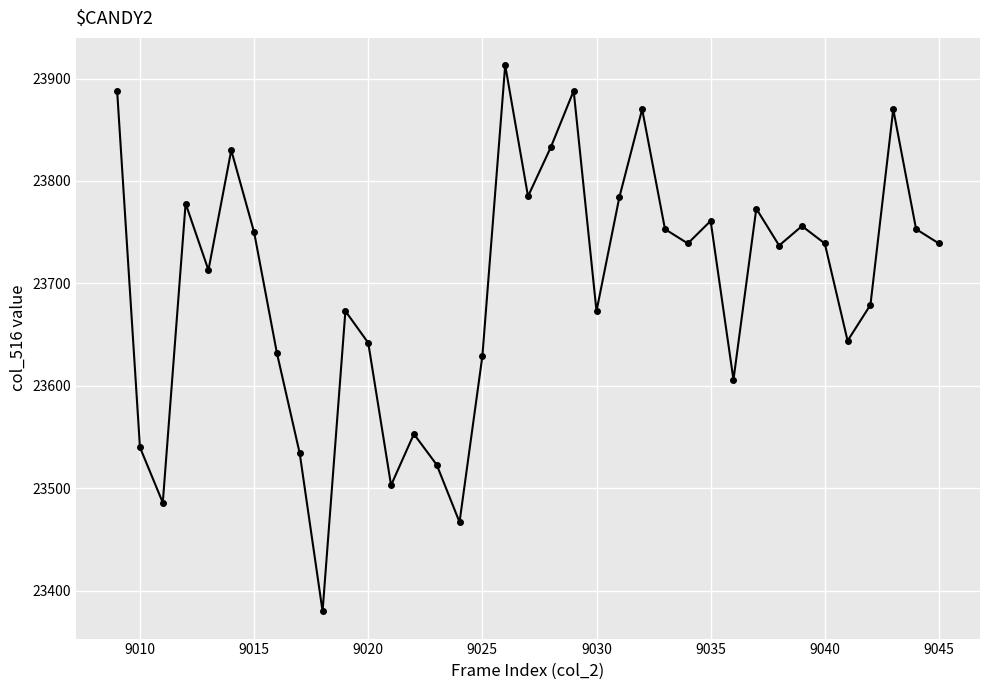

What is the difference between the second highest and second lowest values?

421